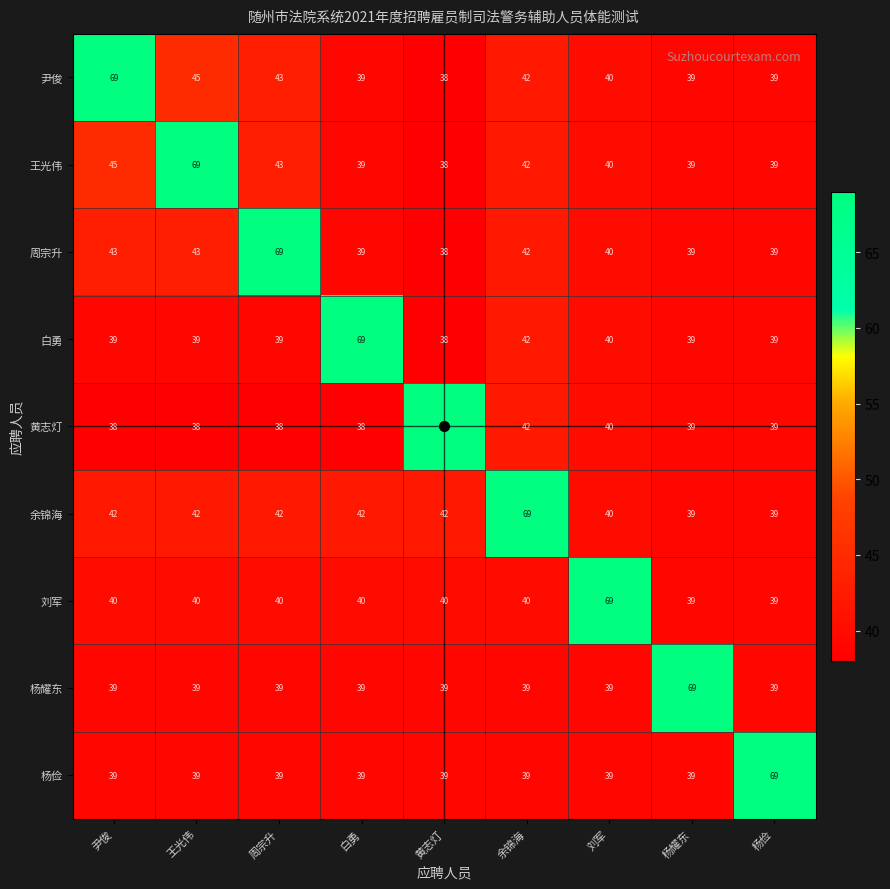

At which label does 黄志灯 reach its peak?

黄志灯